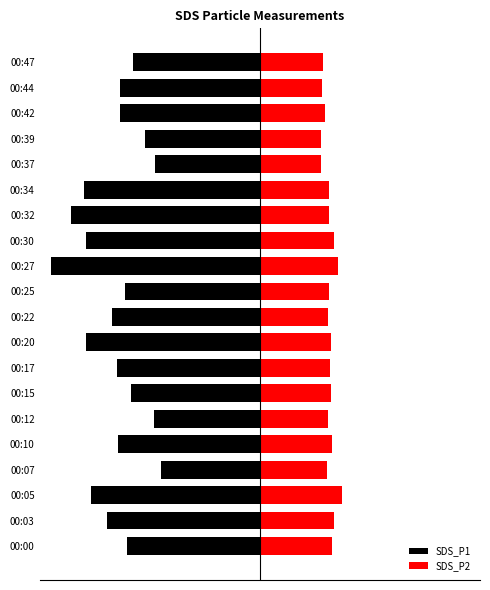

Rank the series by their average value, from lowest to highest.

SDS_P1, SDS_P2